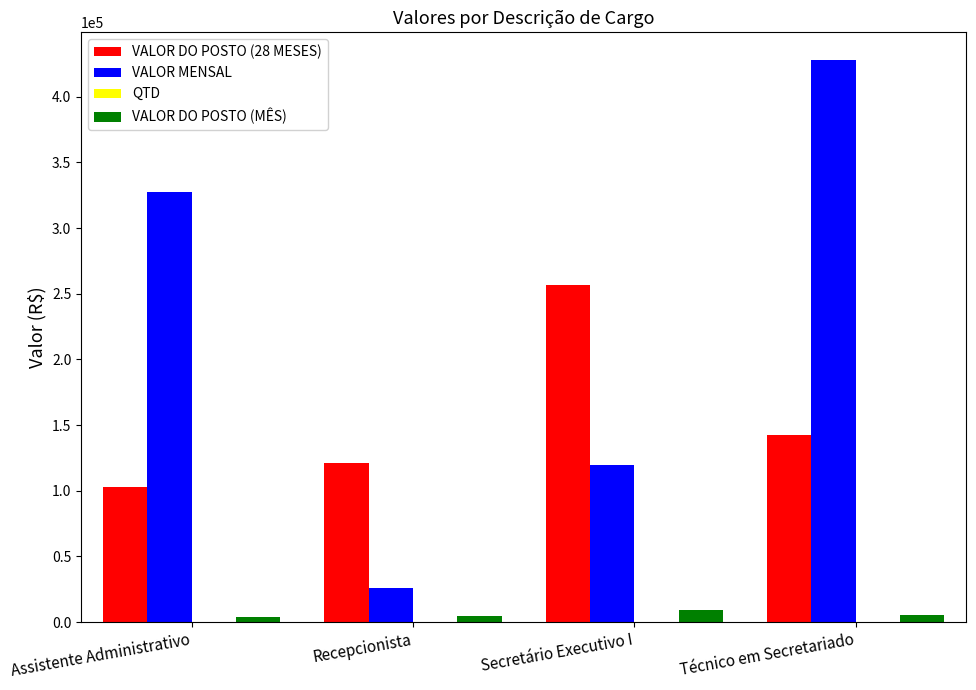

True or false: VALOR DO POSTO (28 MESES) has a value of 199086.2 at Técnico em Secretariado.

False